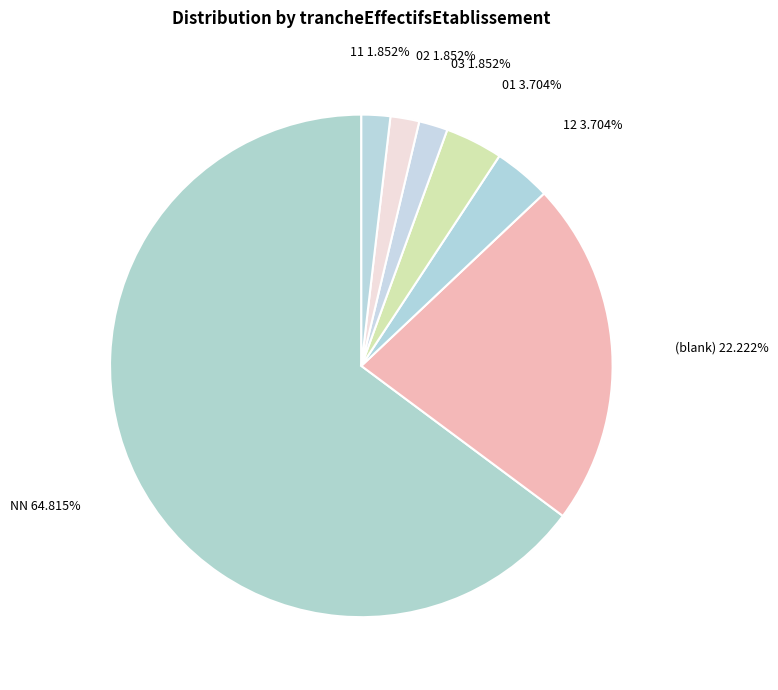

How many segments does this pie chart have?

7